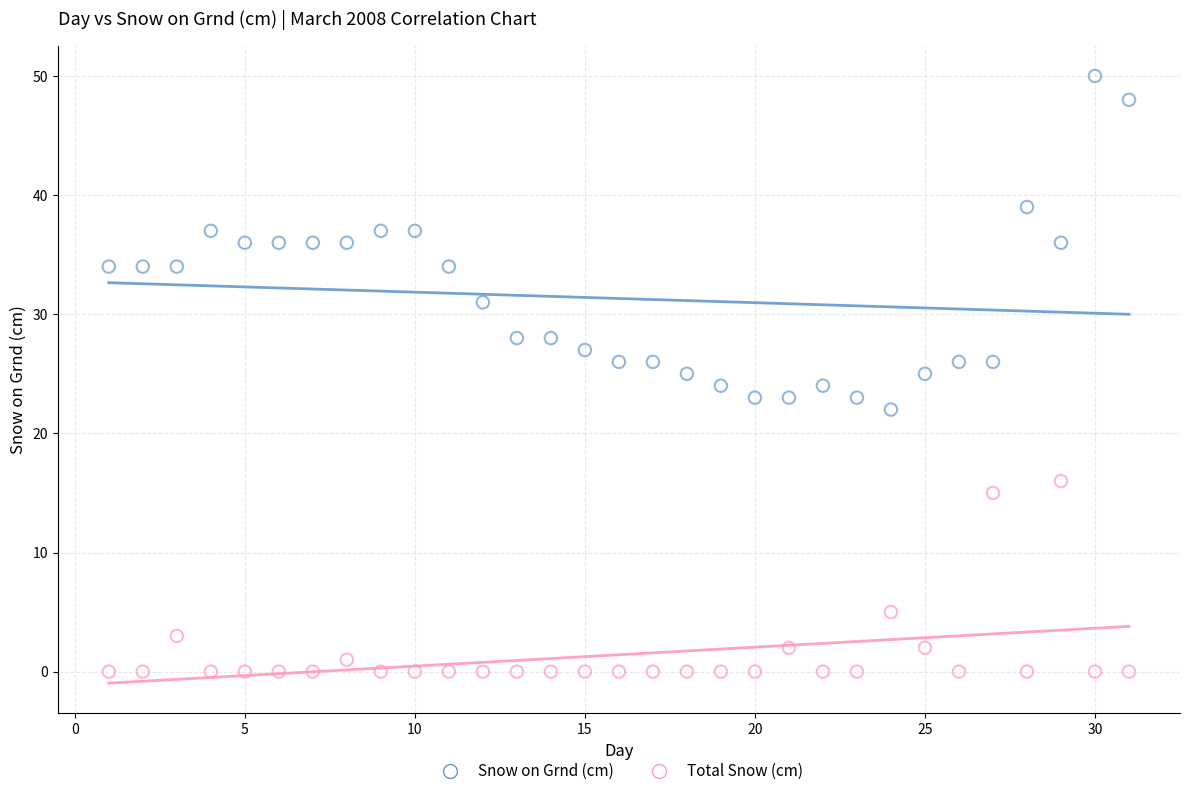

Which series has the widest spread of Y values?

Snow on Grnd (cm)